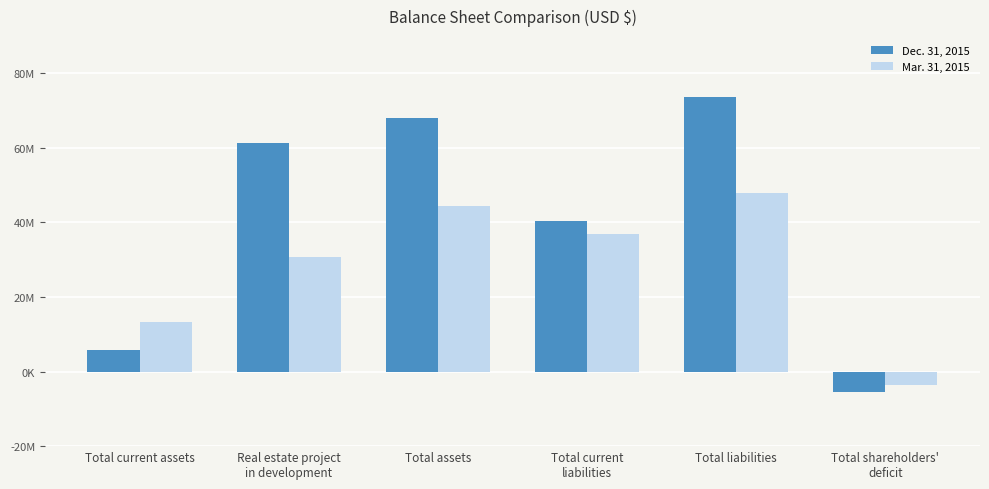

At how many categories does at least one series exceed 53133920?

3